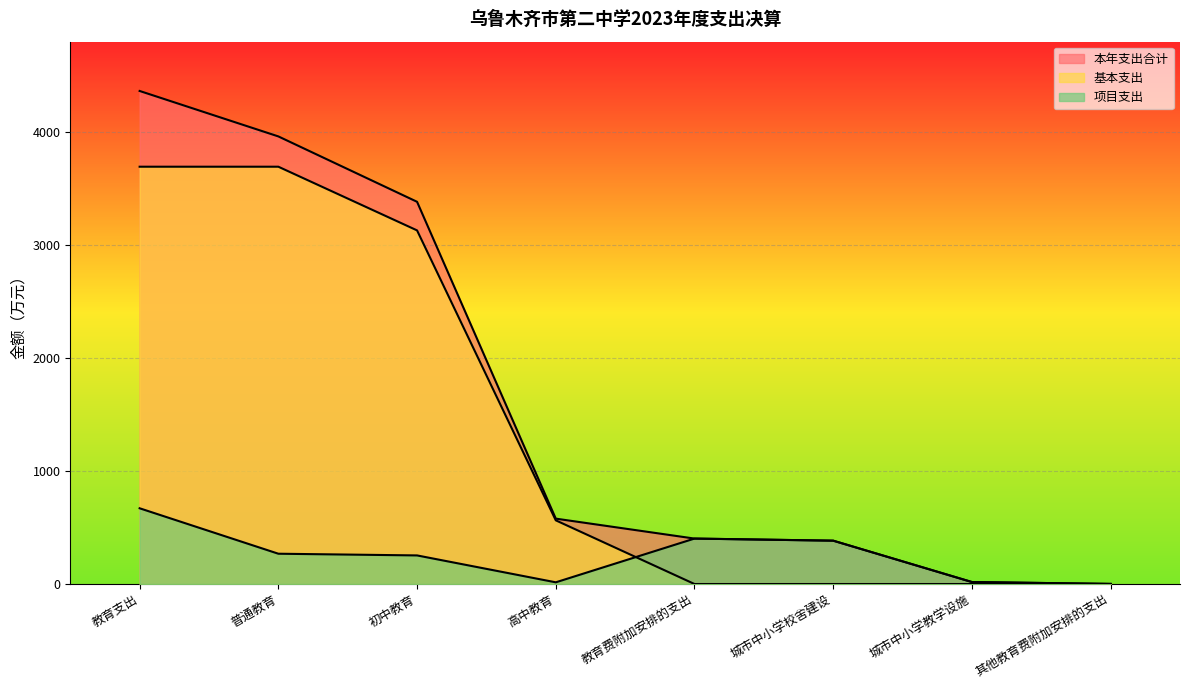

Rank the series at 高中教育 from highest to lowest value.

本年支出合计, 基本支出, 项目支出